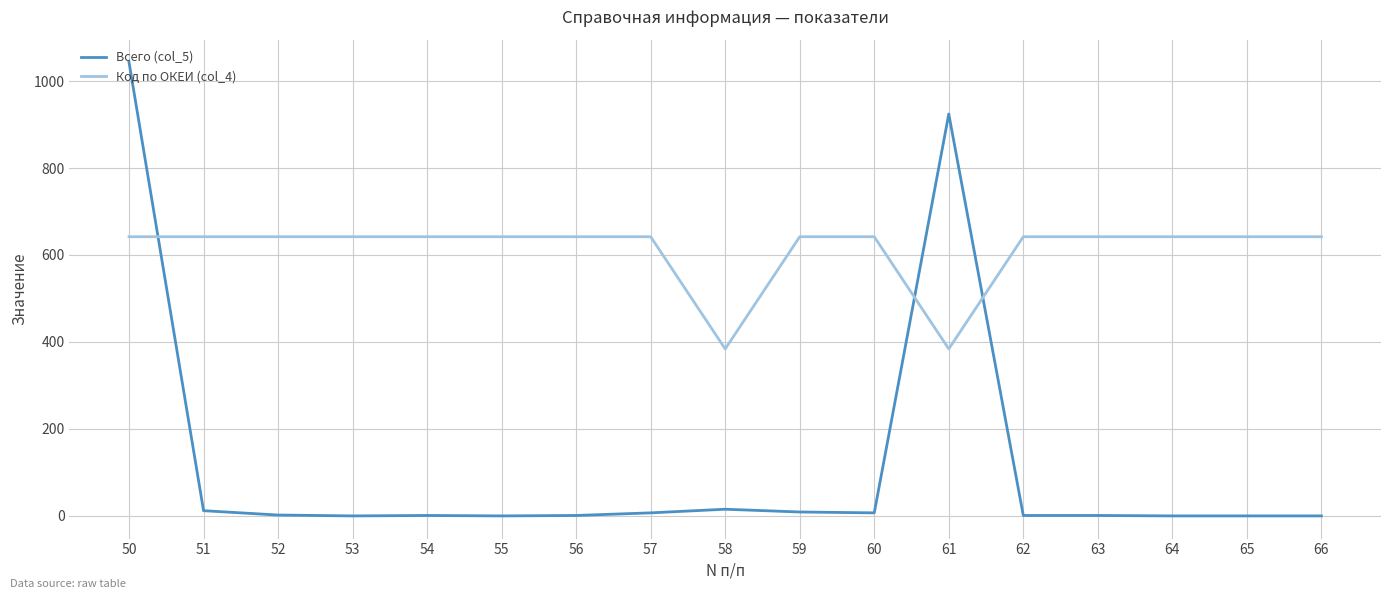

True or false: Всего (col_5) has more than 1 interior local peaks.

True